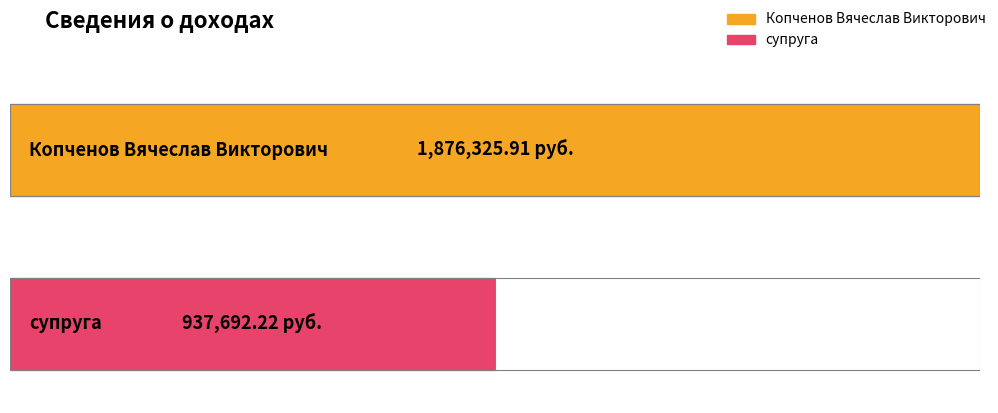

What is the average value?

1407009.1